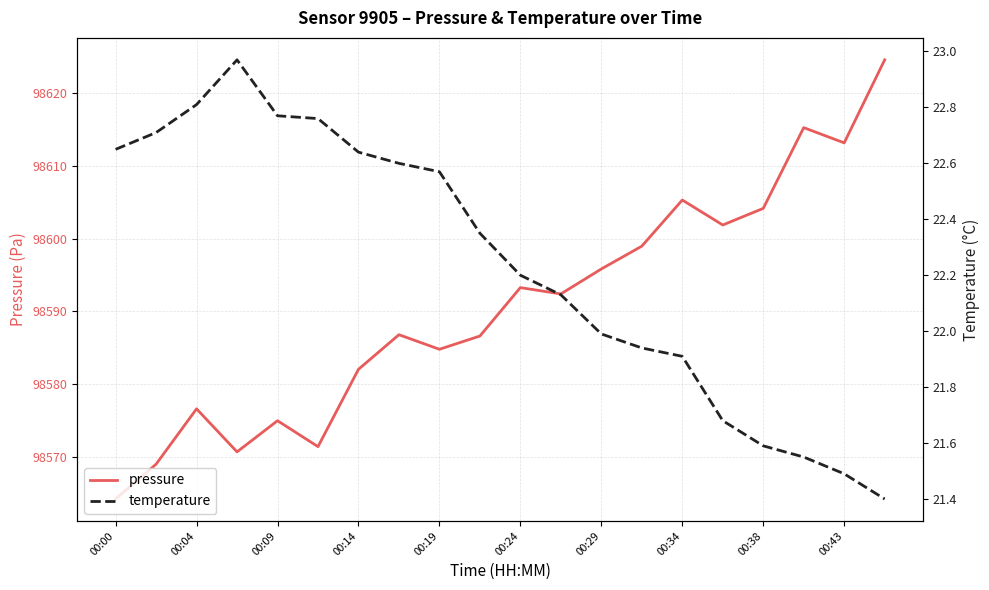

Which series has the largest total across all categories?

pressure